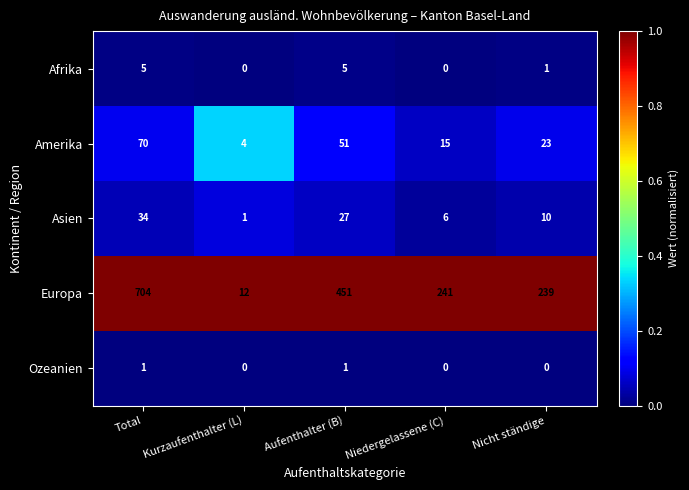

At which category is the sum across all series the highest?

Total